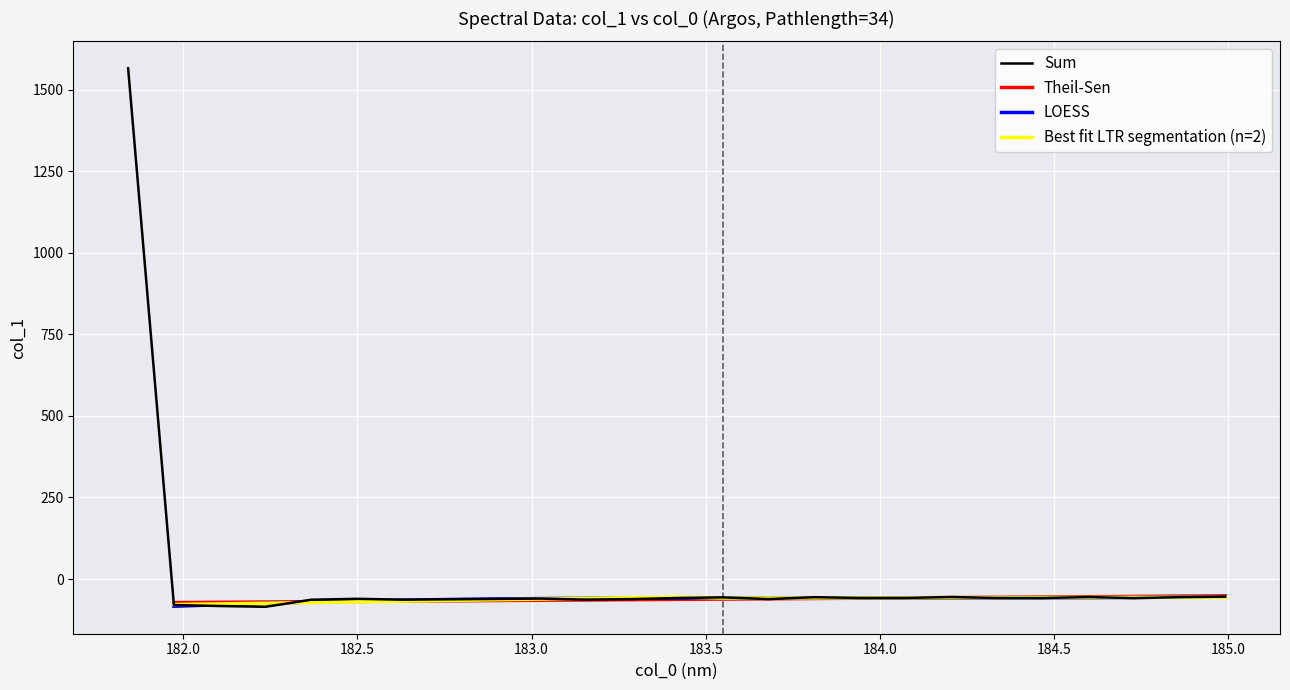

What is the maximum value for Sum?

1565.4